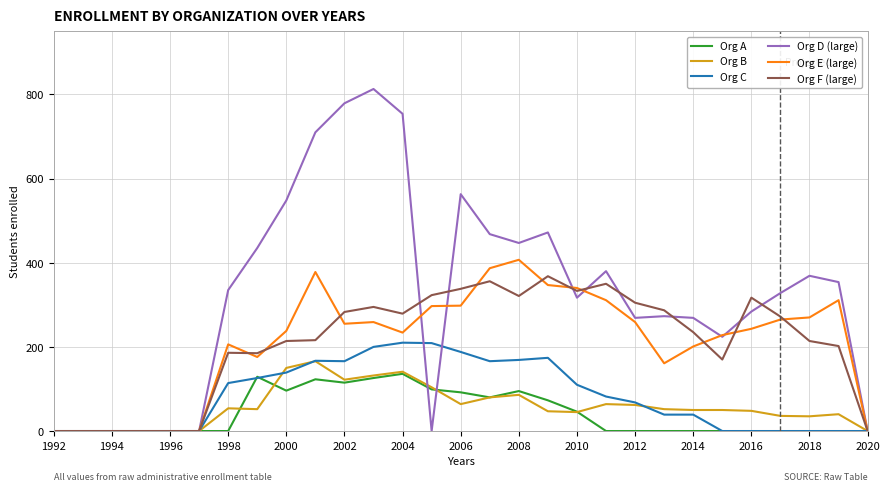

True or false: Org D (large) and Org F (large) cross at least once.

True